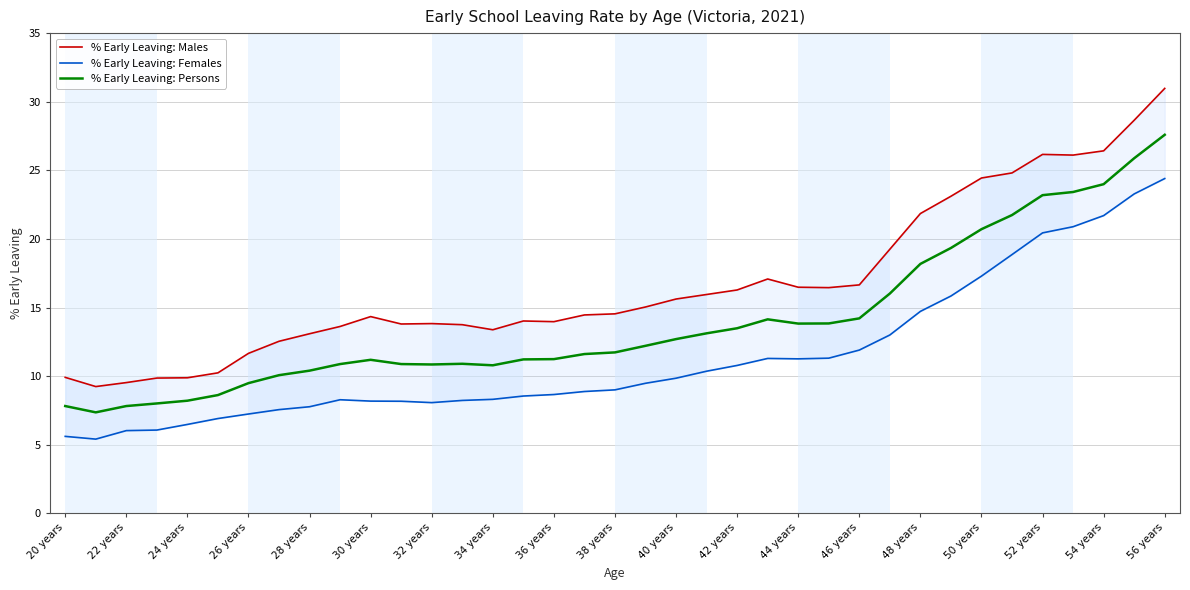

Reading left to right, transcribe all the data shown in this chart.

% Early Leaving: Males: 9.9	9.2	9.5	9.9	9.9	10.2	11.7	12.5	13.1	13.6	14.3	13.8	13.8	13.8	13.4	14.0	14.0	14.5	14.5	15.0	15.6	15.9	16.3	17.1	16.5	16.4	16.6	19.2	21.9	23.1	24.4	24.8	26.2	26.1	26.4	28.6	31.0
% Early Leaving: Females: 5.6	5.4	6.0	6.1	6.5	6.9	7.2	7.6	7.8	8.3	8.2	8.2	8.1	8.2	8.3	8.6	8.7	8.9	9.0	9.5	9.8	10.4	10.8	11.3	11.3	11.3	11.9	13.0	14.7	15.8	17.3	18.9	20.4	20.9	21.7	23.3	24.4
% Early Leaving: Persons: 7.8	7.4	7.8	8.0	8.2	8.6	9.5	10.1	10.4	10.9	11.2	10.9	10.8	10.9	10.8	11.2	11.2	11.6	11.7	12.2	12.7	13.1	13.5	14.1	13.8	13.8	14.2	16.0	18.2	19.3	20.7	21.7	23.2	23.4	24.0	25.9	27.6